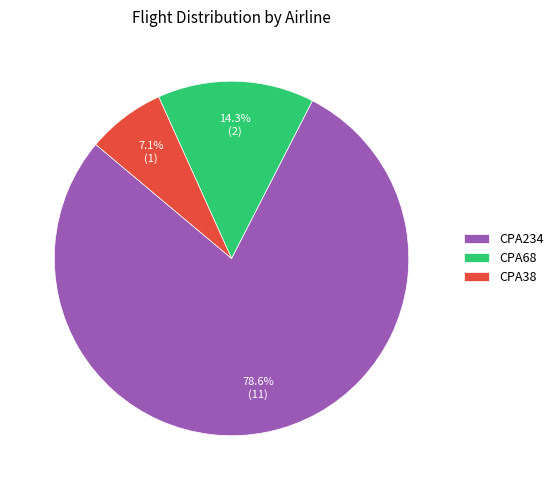

What is the majority slice?

CPA234